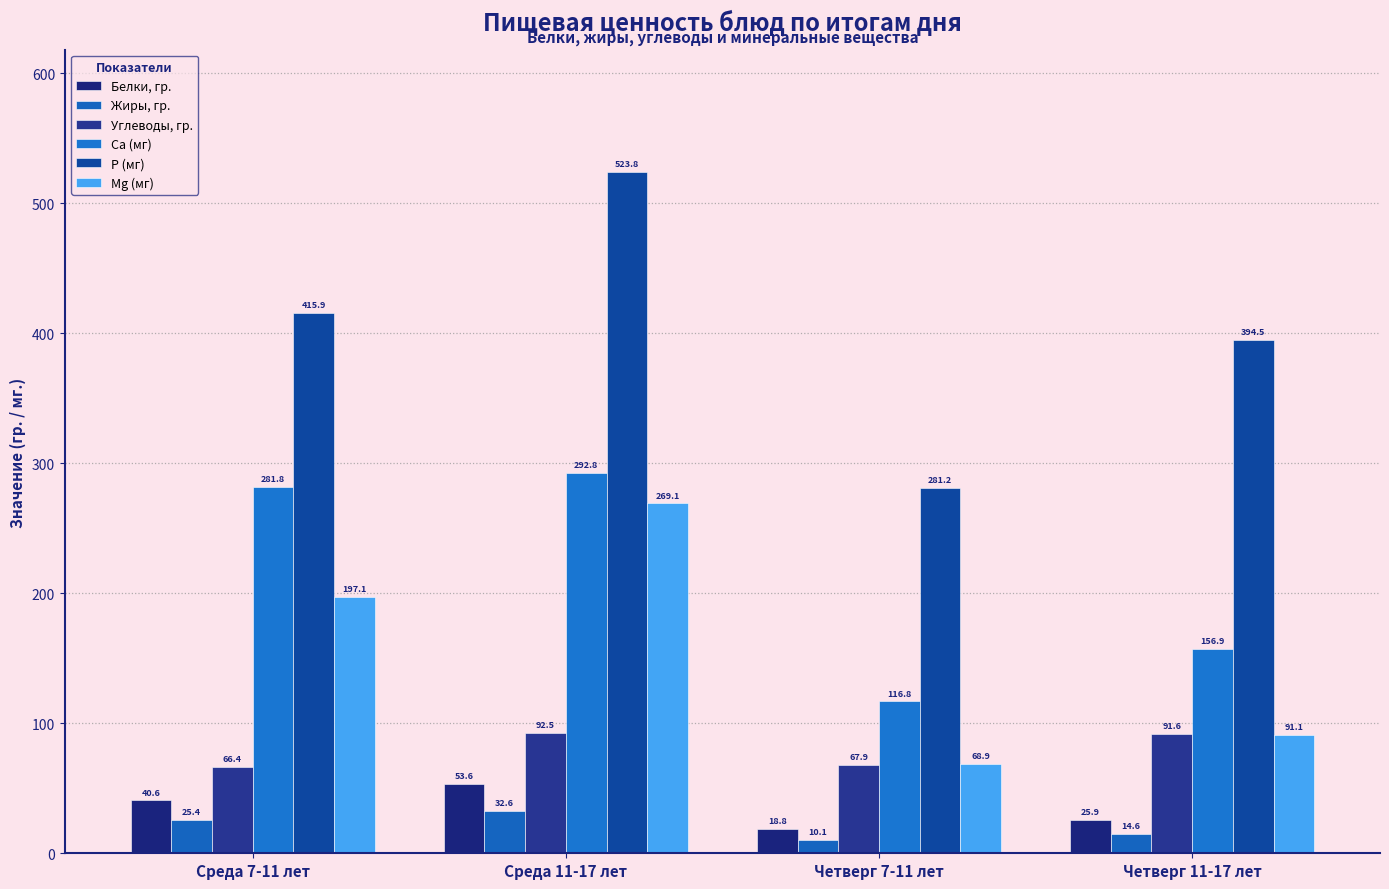

Is the value of Белки, гр. at Среда 7-11 лет greater than the value of Mg (мг) at Четверг 7-11 лет?

No